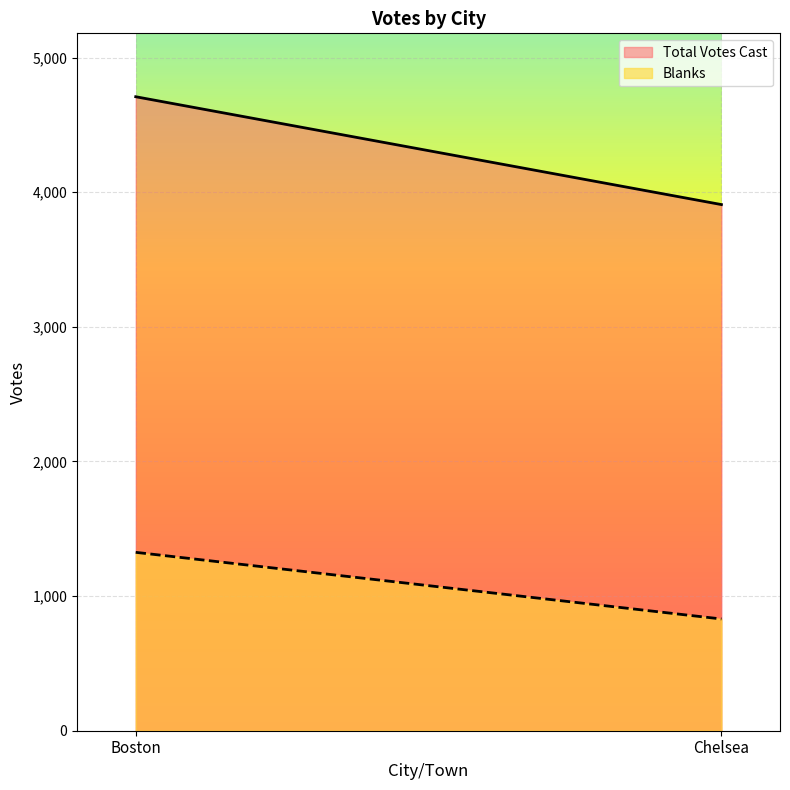

Count the Total Votes Cast values in the range 3908 to 4709.

2